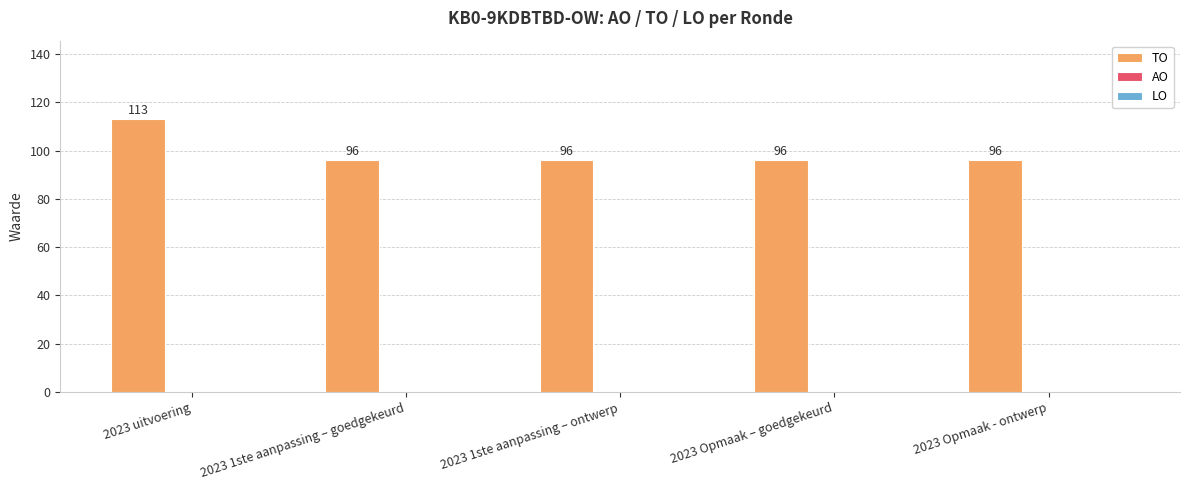

Reading left to right, what are all the values shown in this chart?

113	96	96	96	96